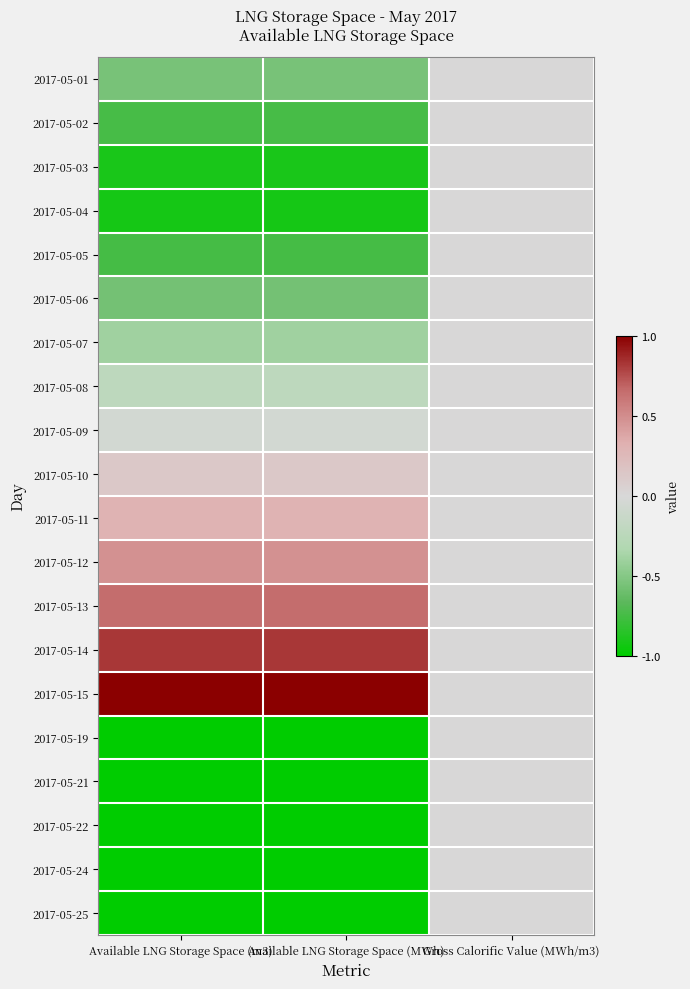

Which category has the lowest value across all series?

Available LNG Storage Space (m3)